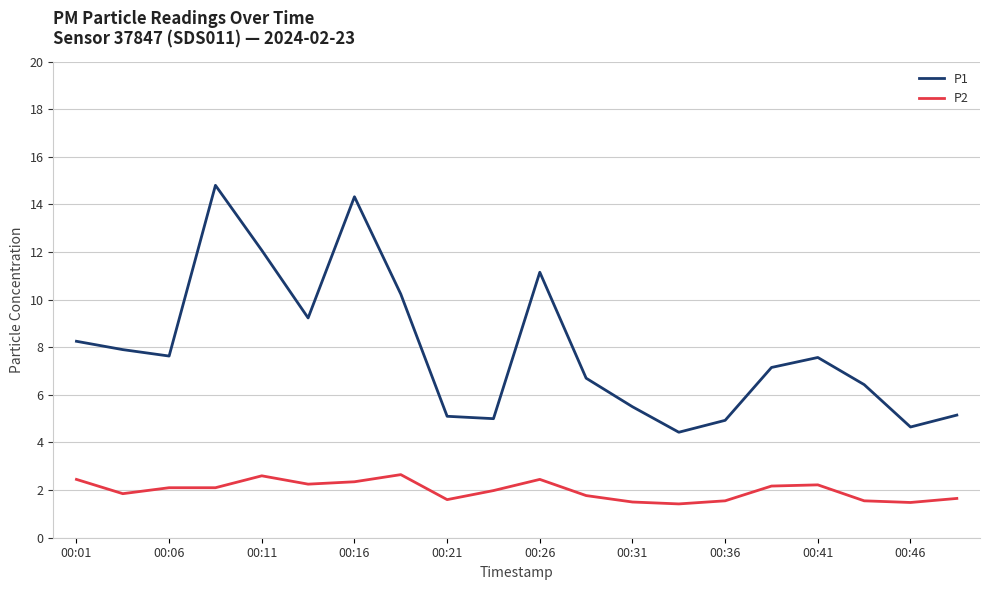

What is the greatest value displayed?

14.8